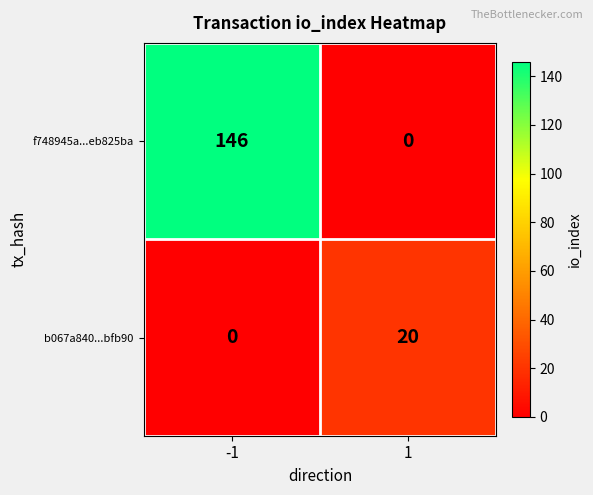

How many series are shown in this chart?

2